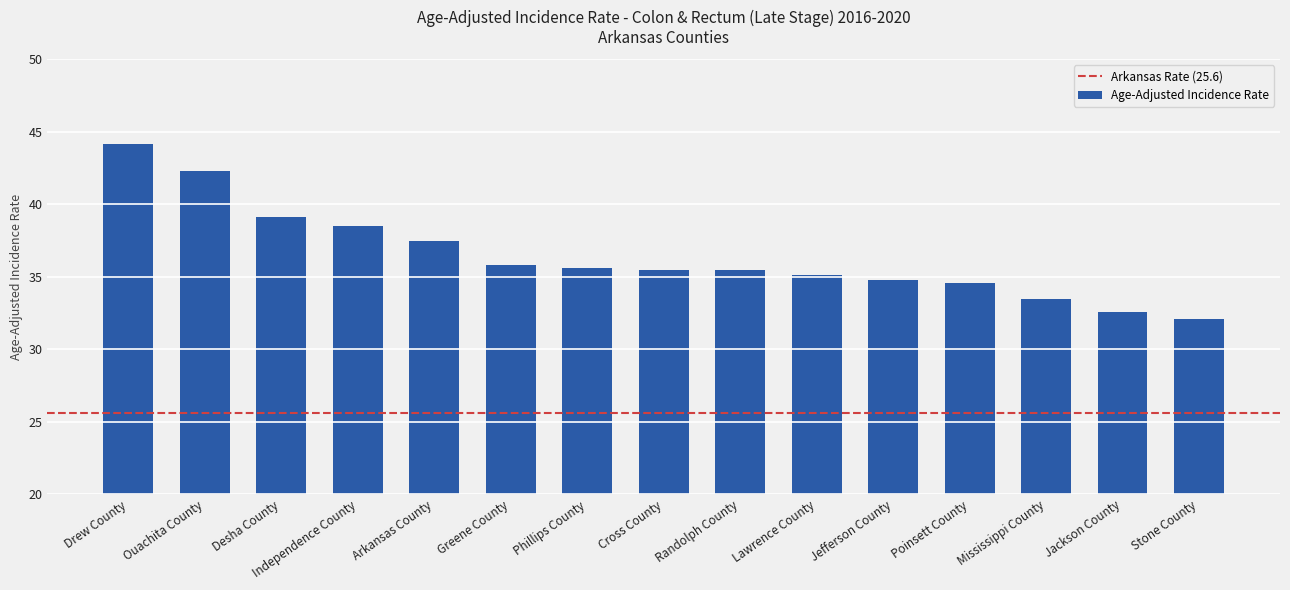

What is the minimum value shown in the chart?

32.1